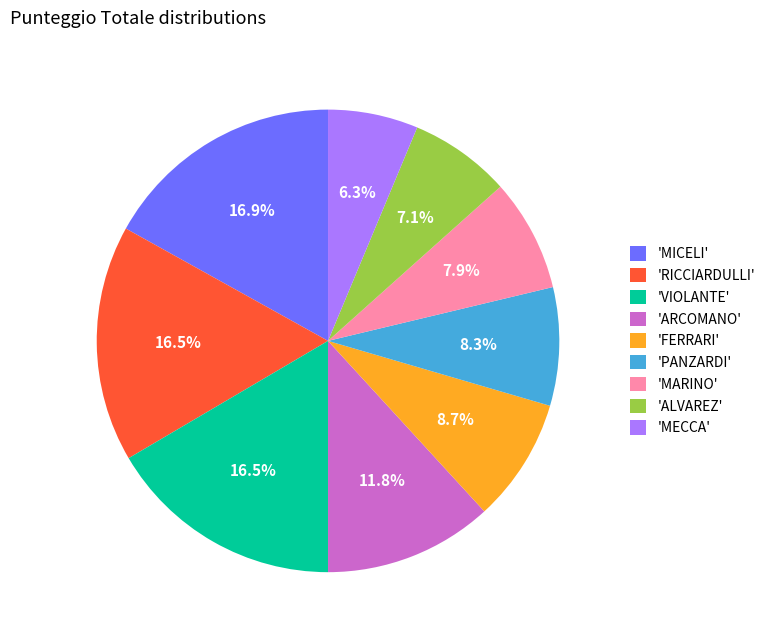

What percentage is NOT represented by 'ALVAREZ'?

92.9%